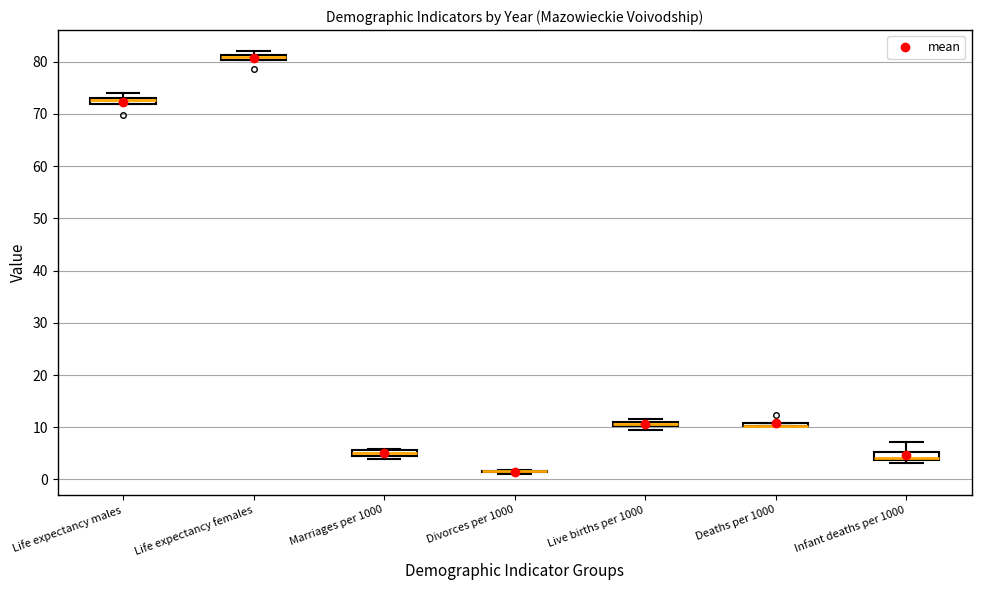

Where is the upper edge of the box for Deaths per 1000 on the y-axis? The values are not printed on the chart, so give them approximately, as read against the axis.

11